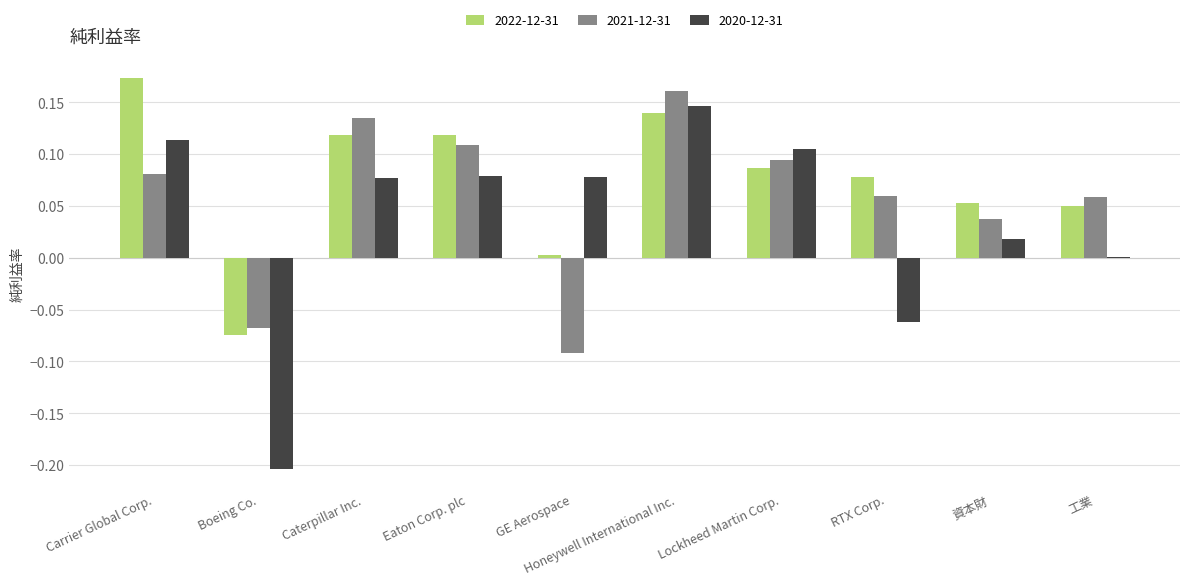

What is the sum of all 2021-12-31 values?

0.6